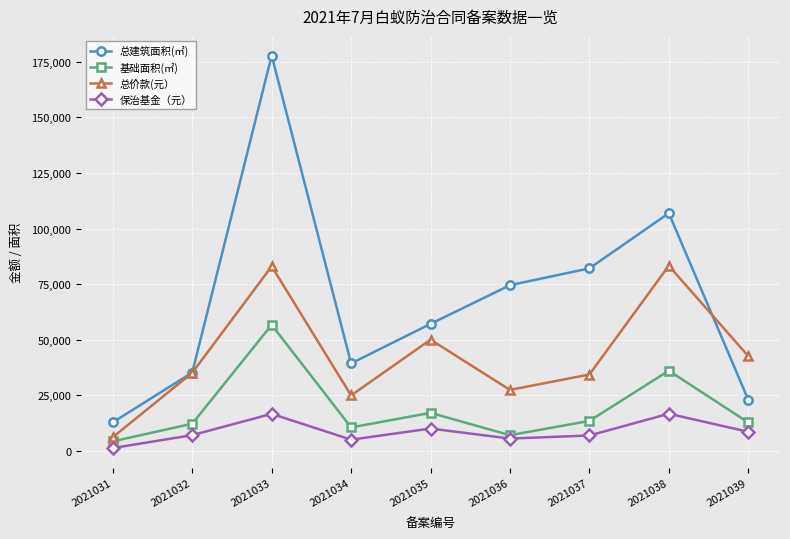

List the series in order of their overall mean, lowest first.

保治基金（元）, 基础面积(㎡), 总价款(元）, 总建筑面积(㎡)